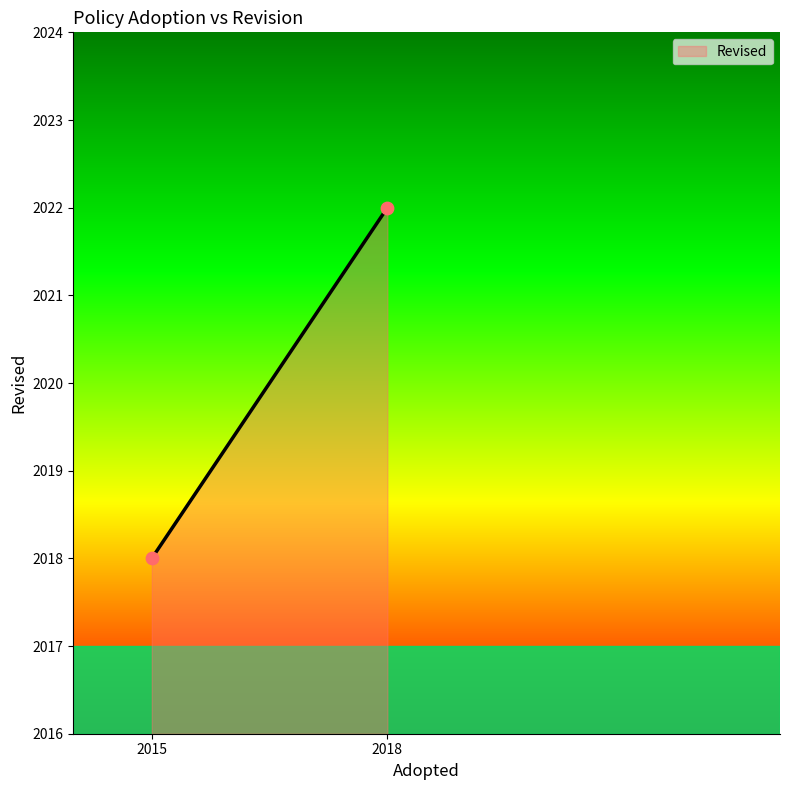

What is the range of Y values (max minus min)?

4